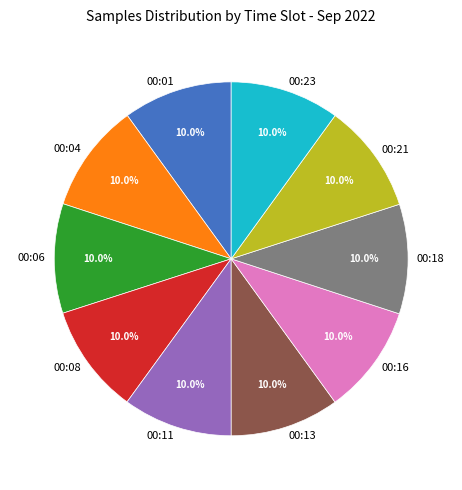

What portion of the pie excludes 00:04?

90.0%